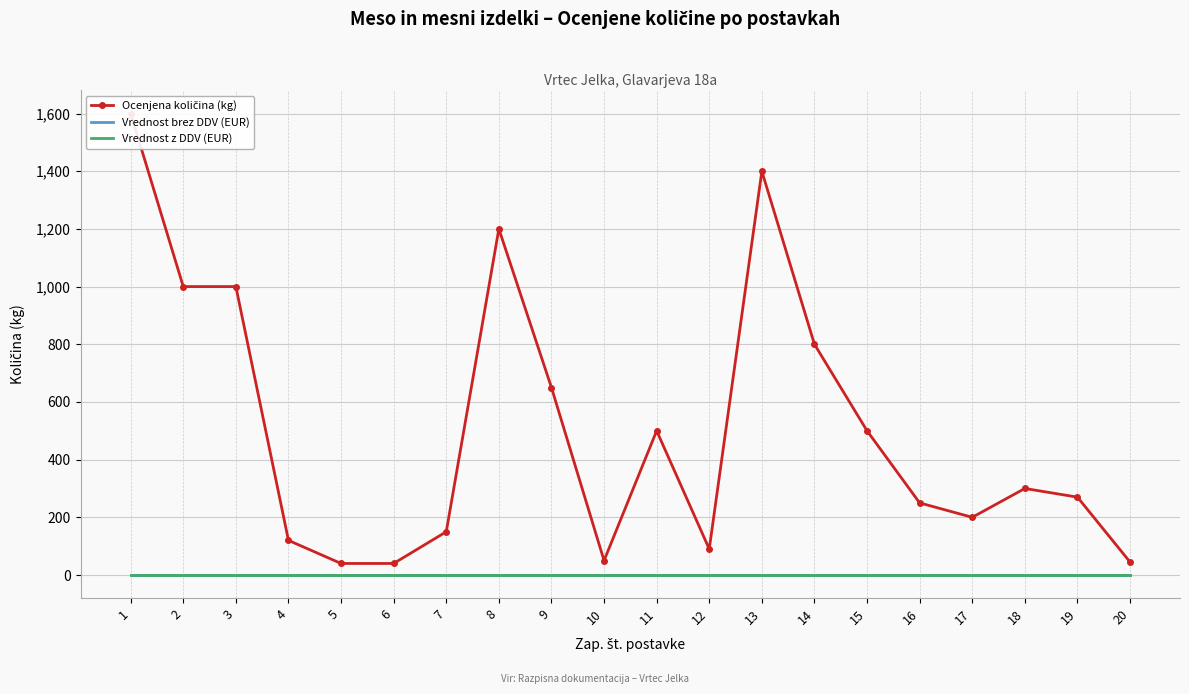

Rank the series by their maximum value, from lowest to highest.

Vrednost brez DDV (EUR), Vrednost z DDV (EUR), Ocenjena količina (kg)